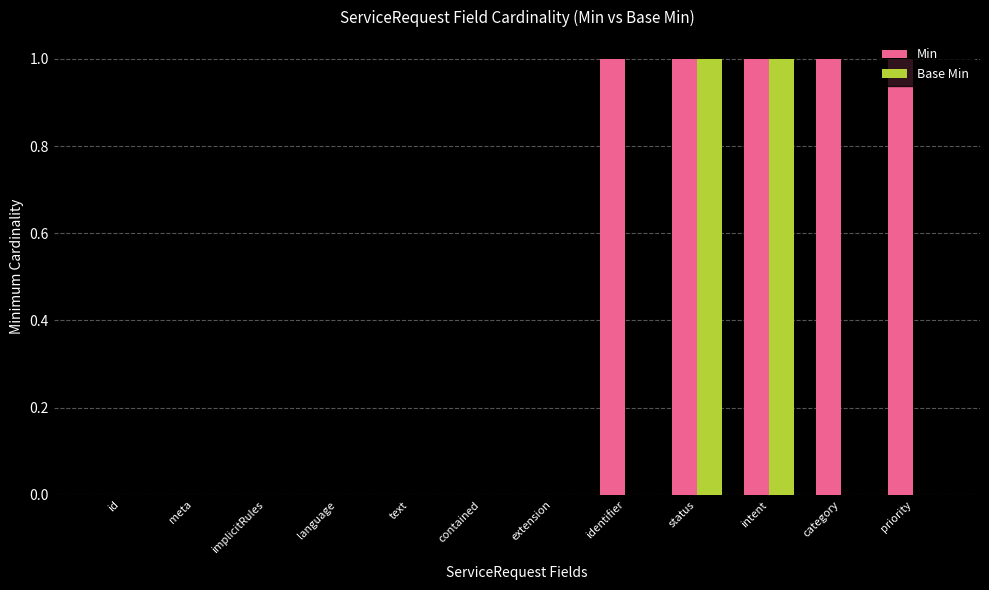

What is the greatest value displayed?

1